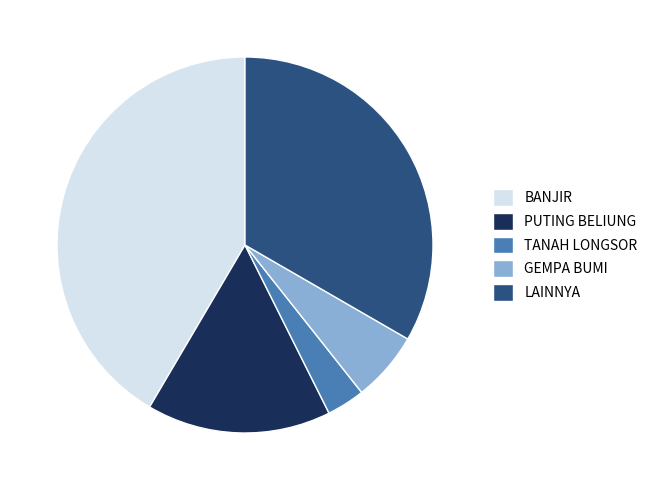

Is there a majority slice in this chart?

No